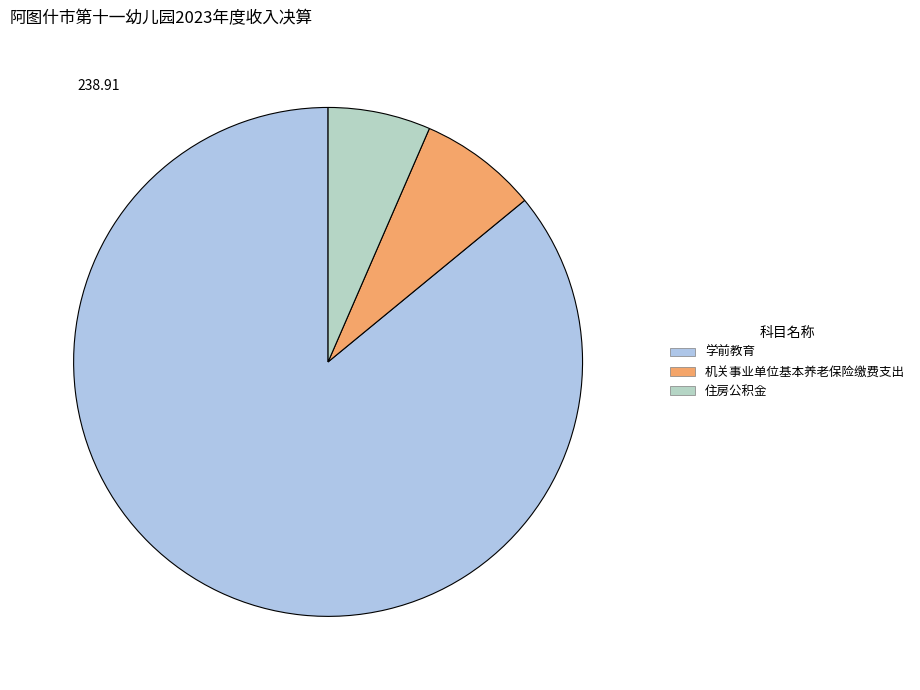

What is the largest slice in the pie chart?

学前教育